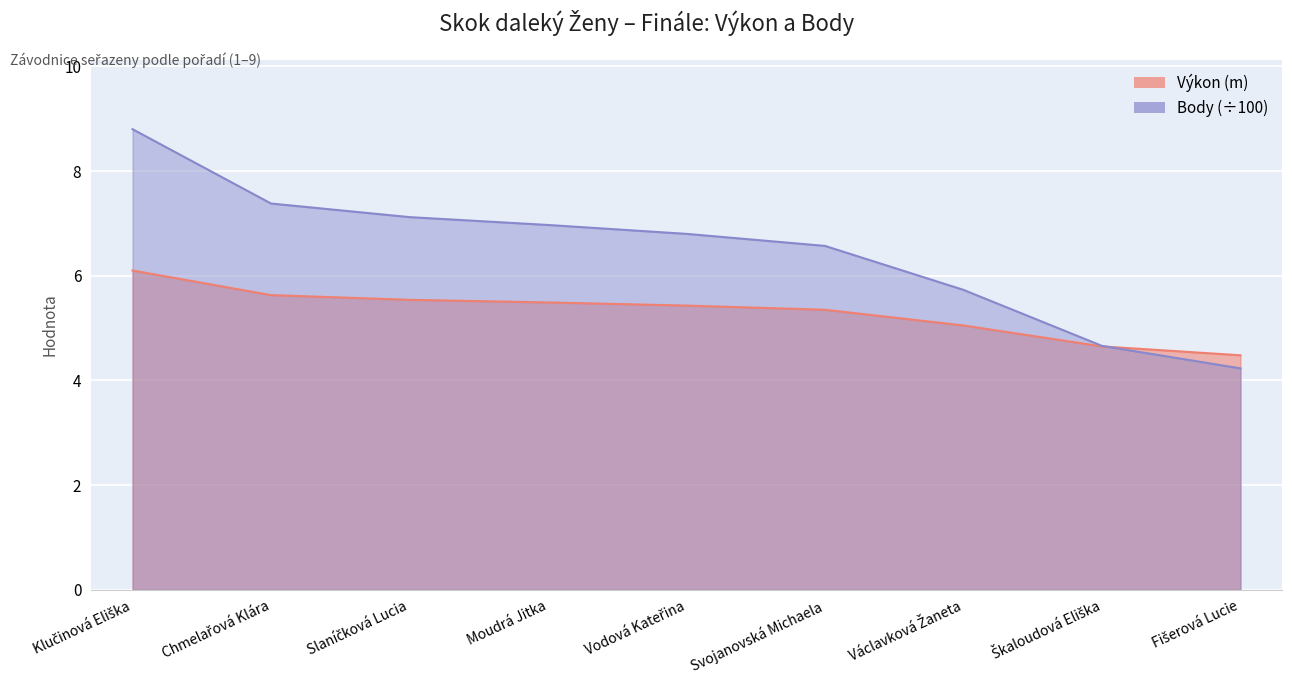

What position from the right is Svojanovská Michaela?

4